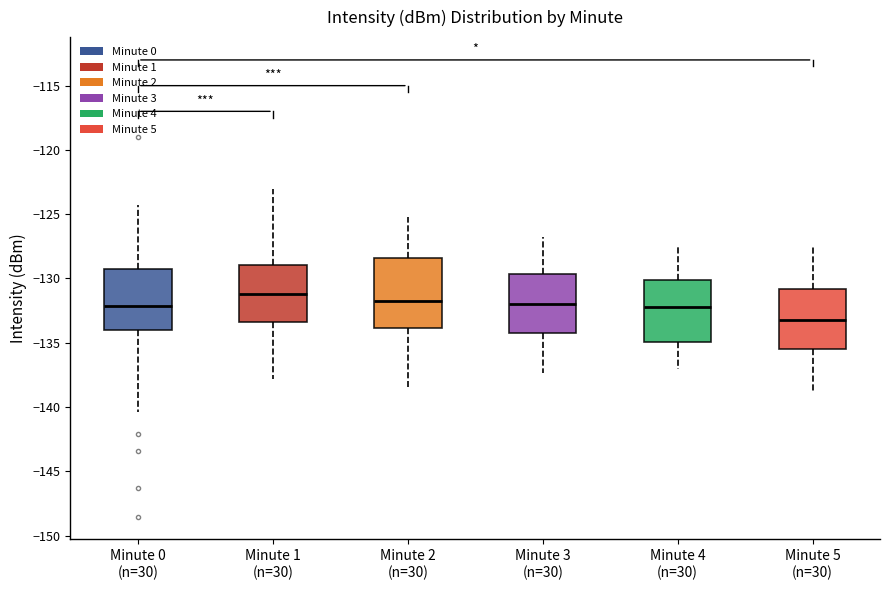

Reading left to right, transcribe this box plot: for each box, give where its median line is, the range the box spans, and where its two whiskers end, as read against the y-axis. The values are not printed on the chart, so give them approximately, as read against the axis.

Minute 0 (n=30): median -132.0, box -134.0 to -129.5, whiskers -140.5 to -124.5
Minute 1 (n=30): median -131.0, box -133.5 to -129.0, whiskers -138.0 to -123.0
Minute 2 (n=30): median -132.0, box -134.0 to -128.5, whiskers -138.5 to -125.0
Minute 3 (n=30): median -132.0, box -134.0 to -129.5, whiskers -137.5 to -127.0
Minute 4 (n=30): median -132.0, box -135.0 to -130.0, whiskers -137.0 to -127.5
Minute 5 (n=30): median -133.0, box -135.5 to -131.0, whiskers -139.0 to -127.5